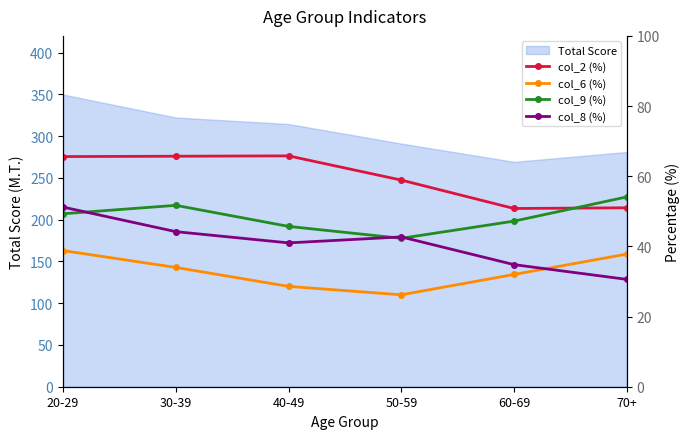

What is the sum of the col_8 (%) values at 70+ and 40-49?

71.6